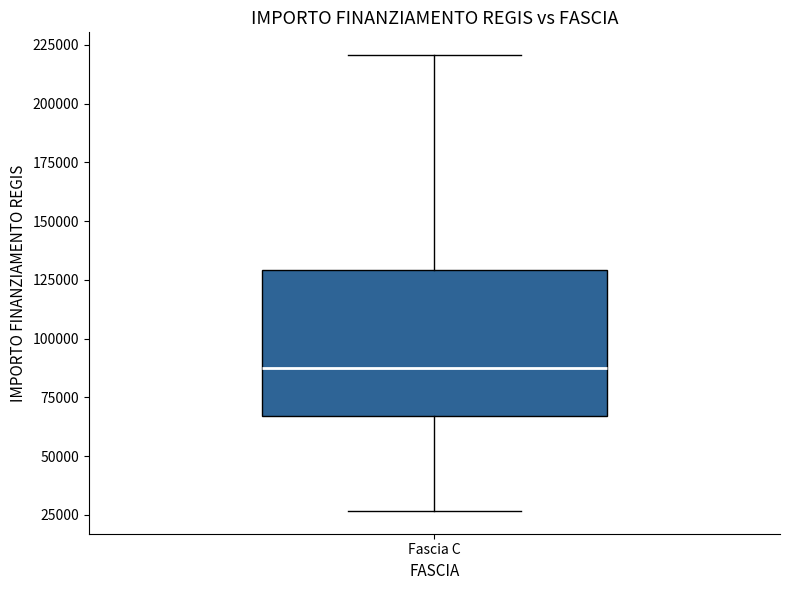

Where is the upper edge of the box for Fascia C on the y-axis? The values are not printed on the chart, so give them approximately, as read against the axis.

130000